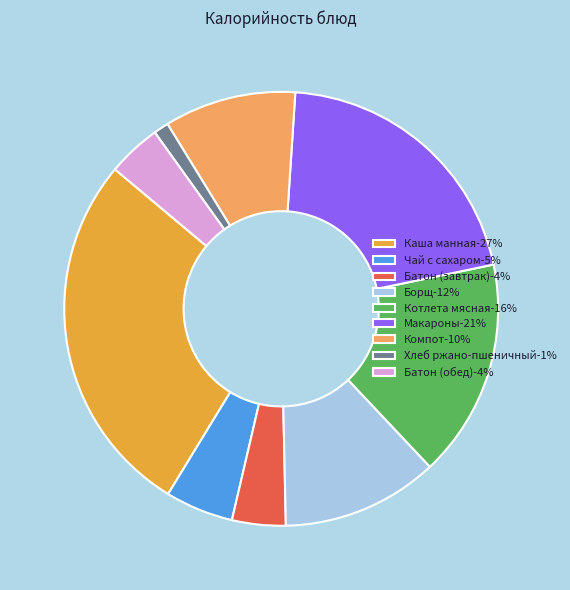

Is there a majority slice in this chart?

No